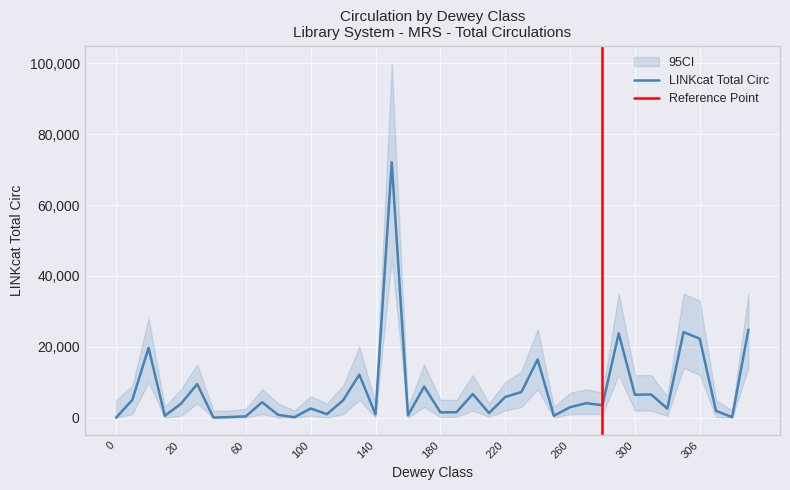

The value at 160 is 620. True or false?

True